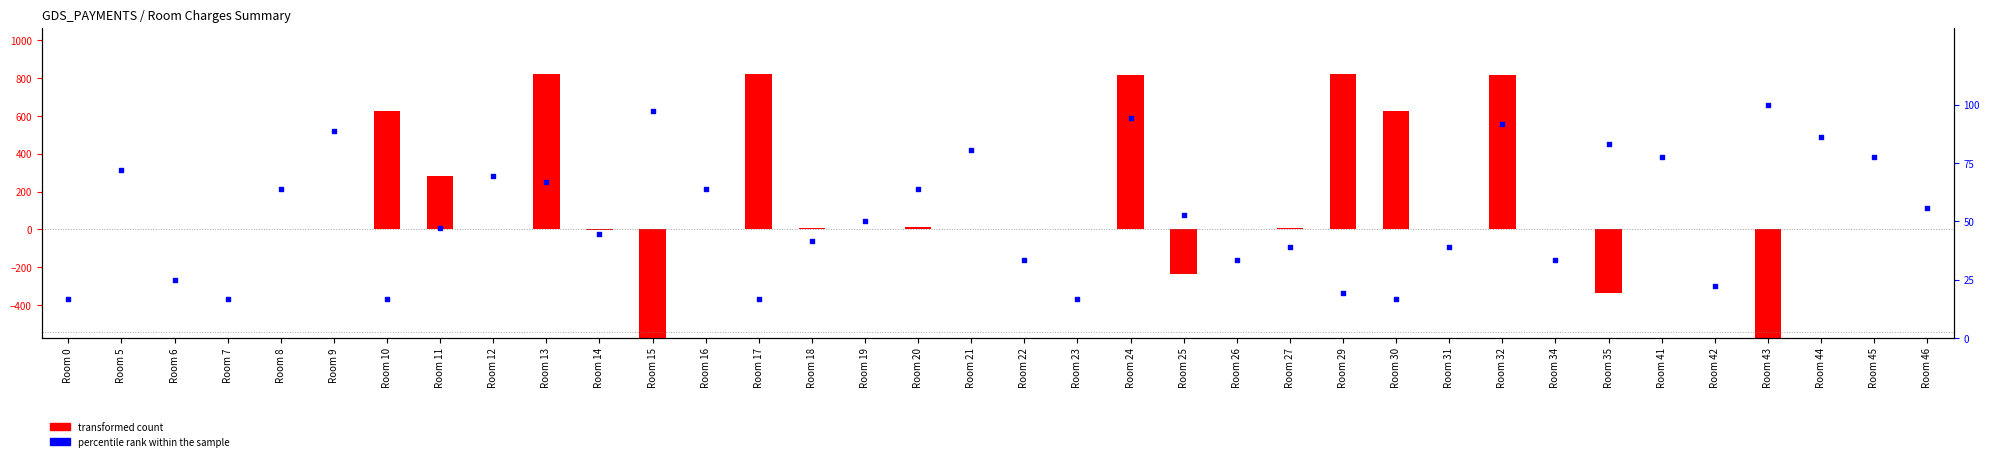

What is the total value across all series at Room 41?

77.8